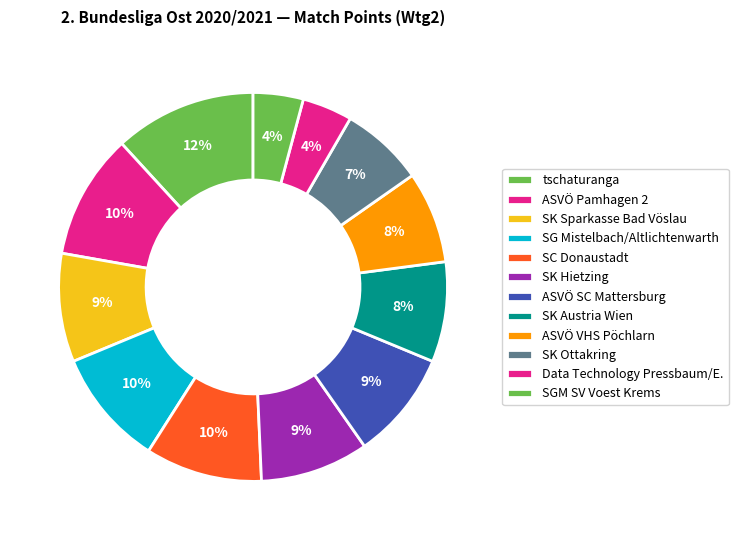

To the nearest percent, what portion does SK Austria Wien represent?

8%